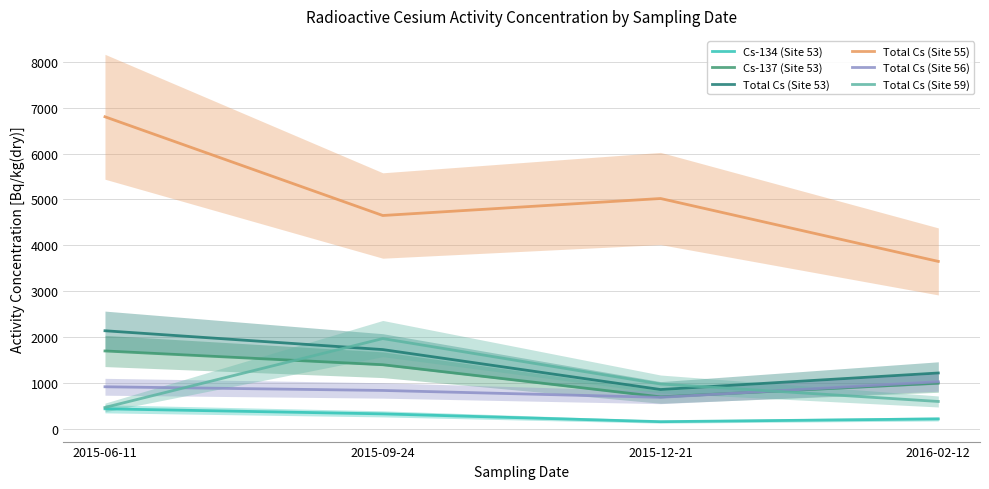

Which series changed the most between 2015-09-24 and 2016-02-12?

Total Cs (Site 59)